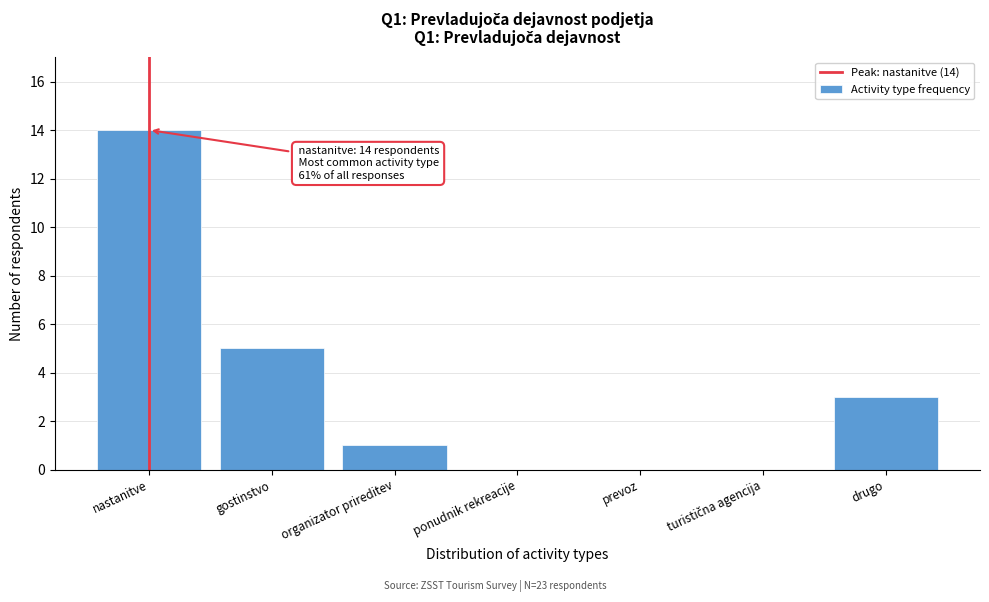

The chart shows a value of 14 at nastanitve. True or false?

True